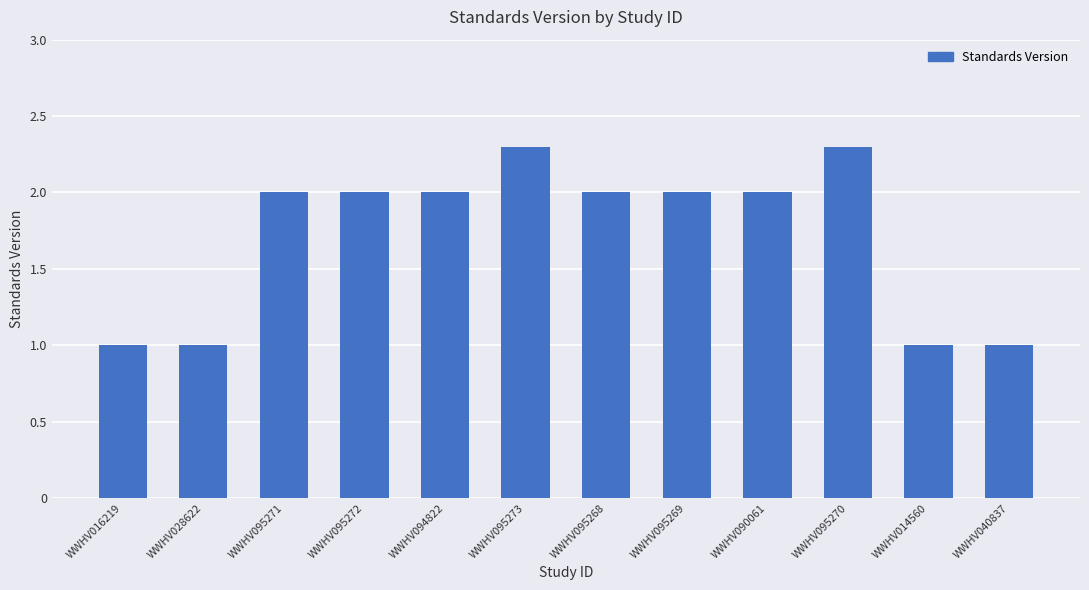

Is it true that the value at WWHV095272 is 2.0?

True